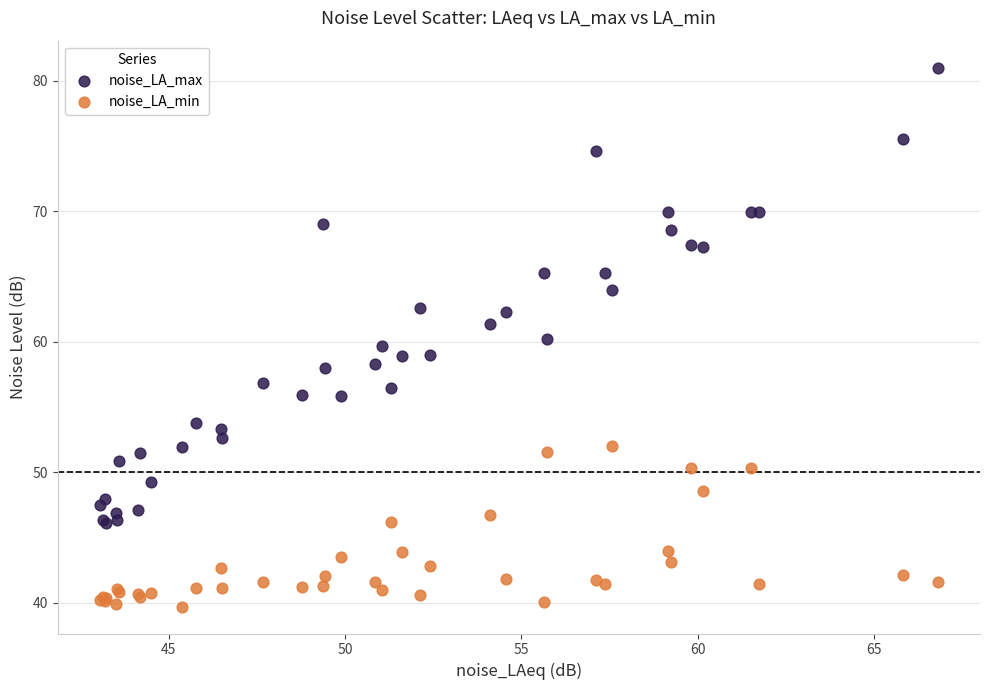

Which series contains the lowest Y value?

noise_LA_min